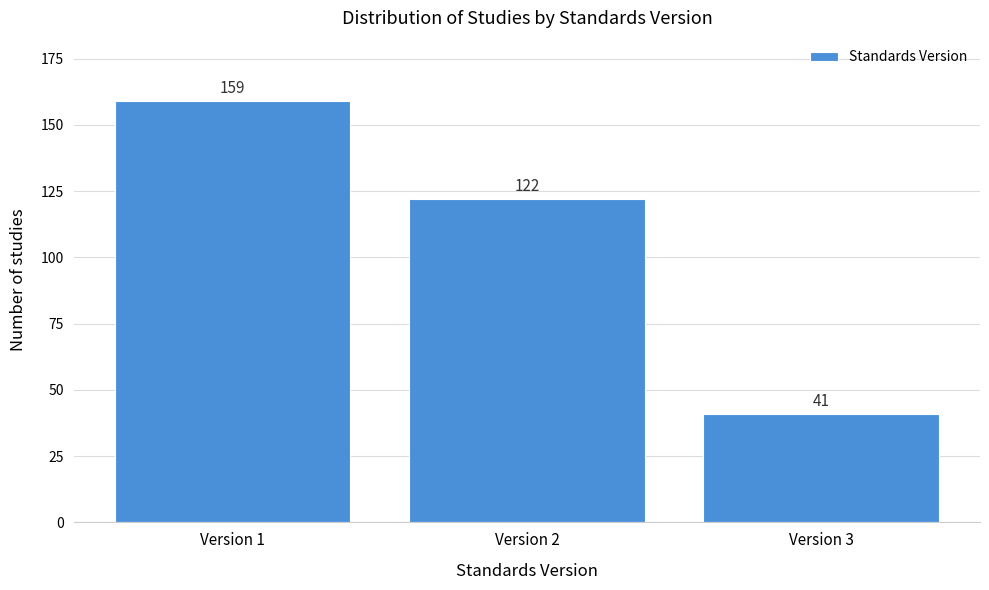

What is the height of the bar covering 0.5 to 1.5 on the x-axis?

159